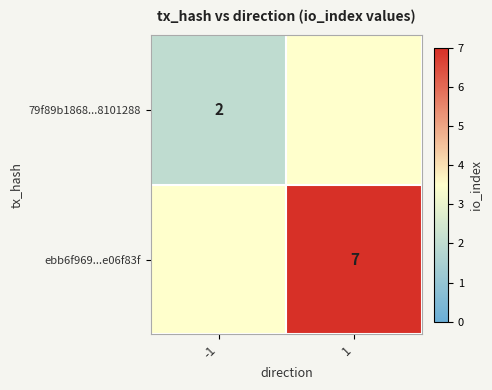

Is it true that 79f89b1868...8101288 equals 2 at -1?

True